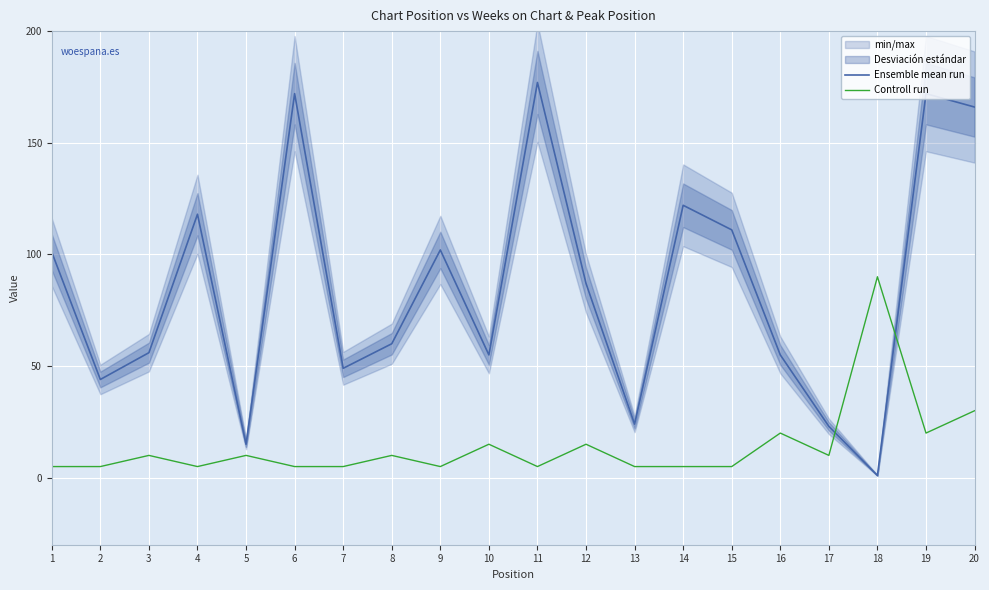

What are all the series names shown in the legend?

Ensemble mean run, Controll run